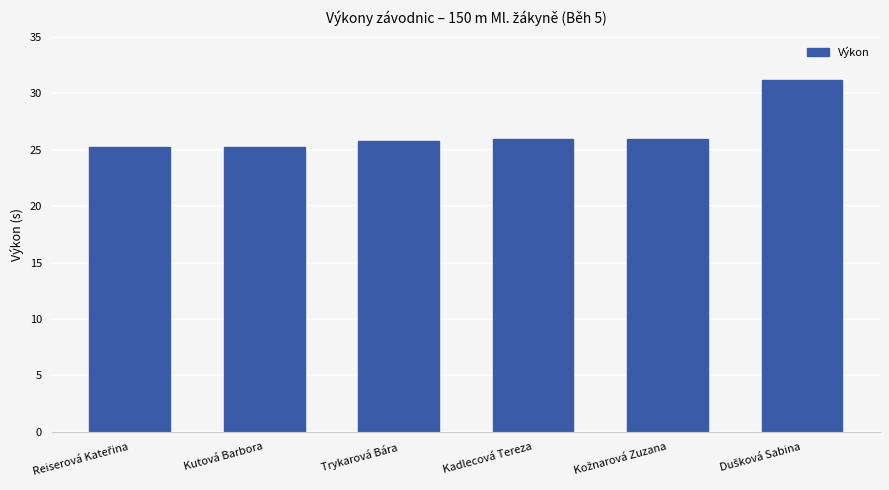

What is the difference between the second highest and second lowest values?

0.8